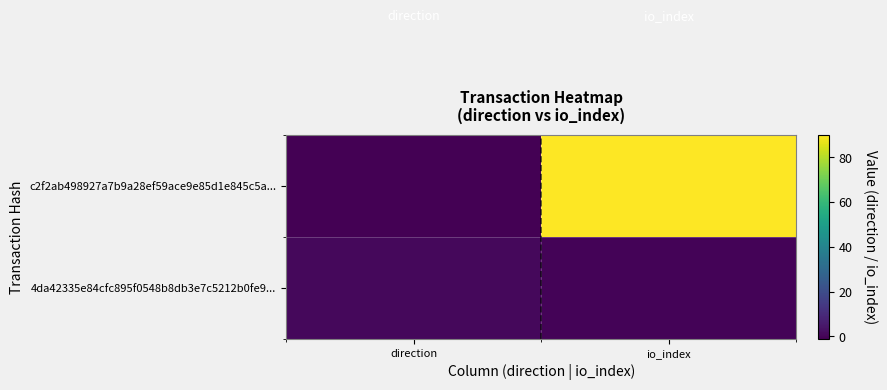

Rank the series by their average value, from lowest to highest.

4da42335e84cfc895f0548b8db3e7c5212b0fe9..., c2f2ab498927a7b9a28ef59ace9e85d1e845c5a...